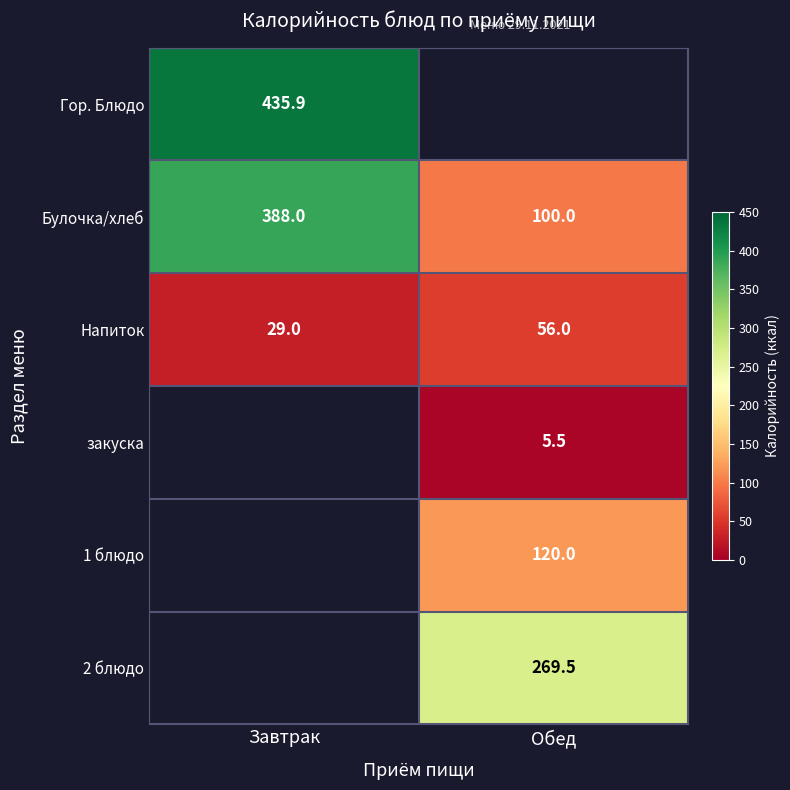

The Булочка/хлеб series shows 51.2 at Обед. True or false?

False